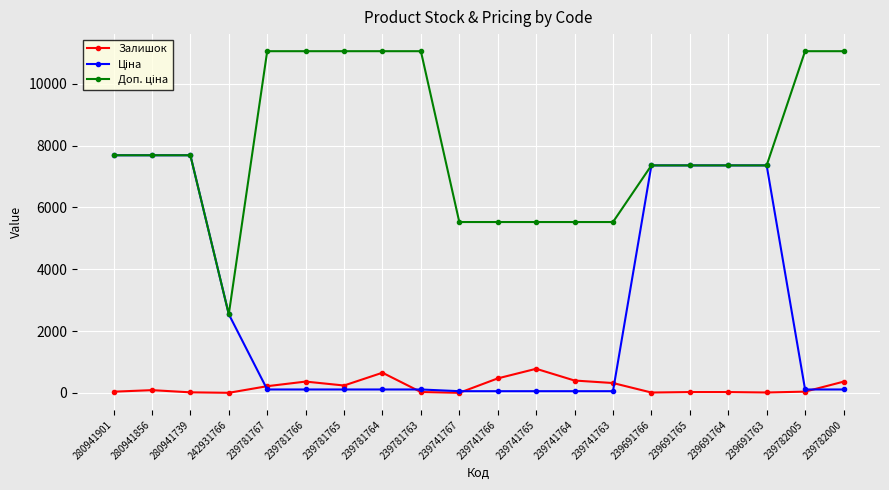

What is the maximum value for Залишок?

780.0